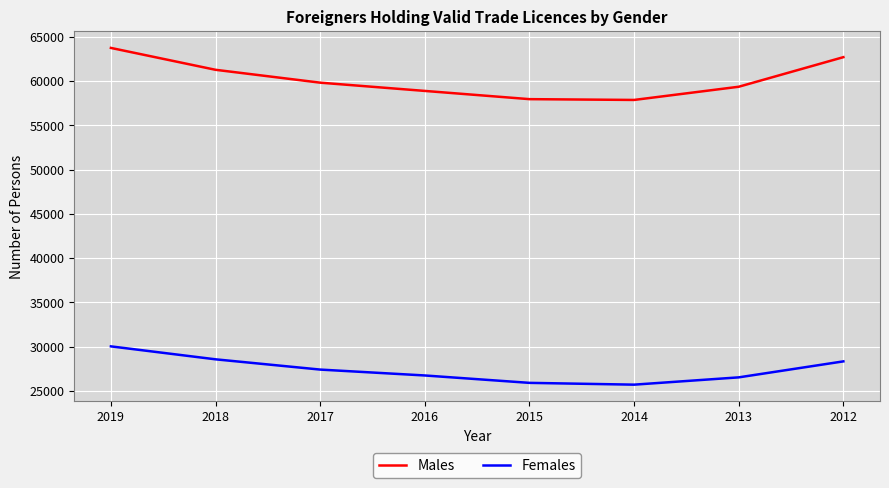

What is the difference between the maximum and minimum values in the Females series?

4329